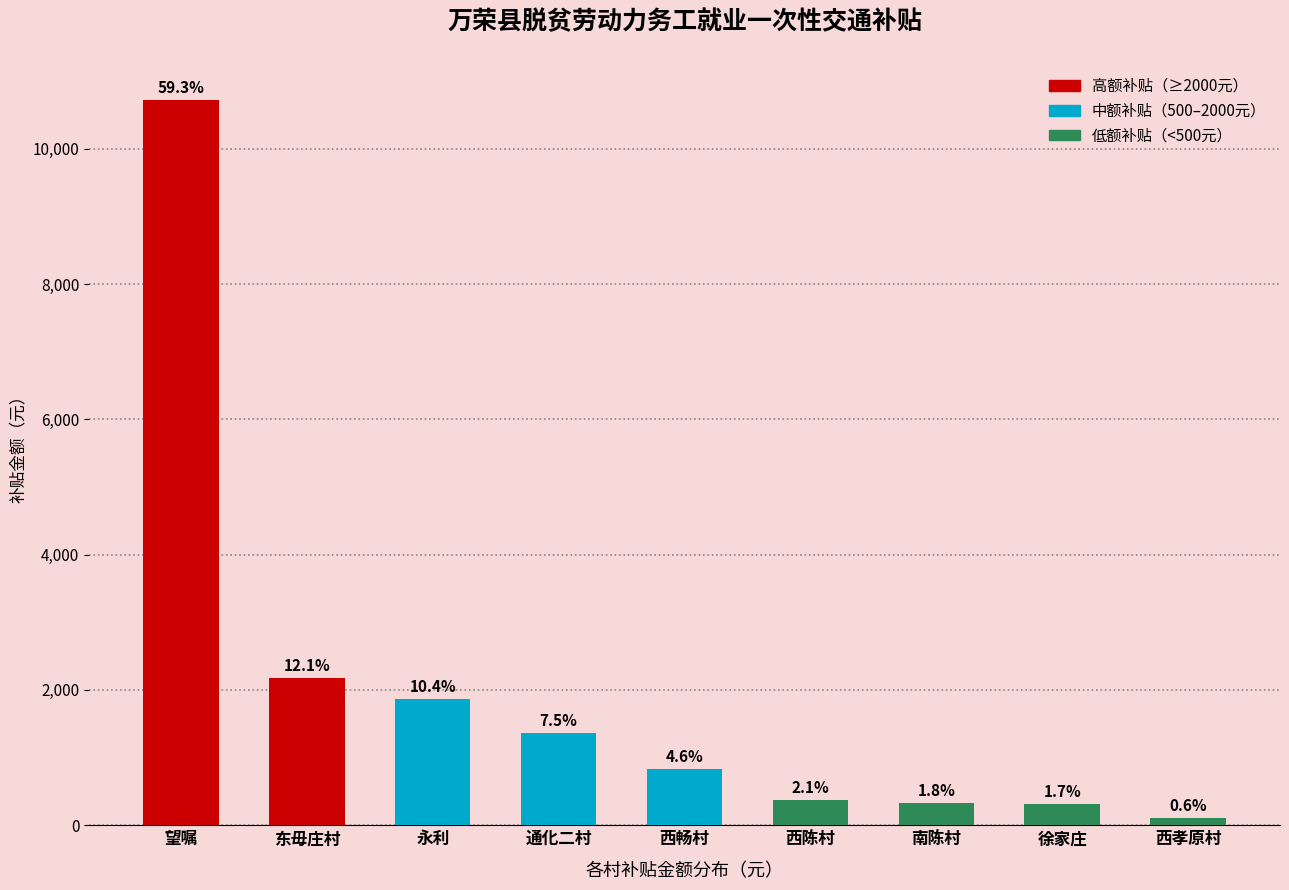

How many bars are there in total?

9